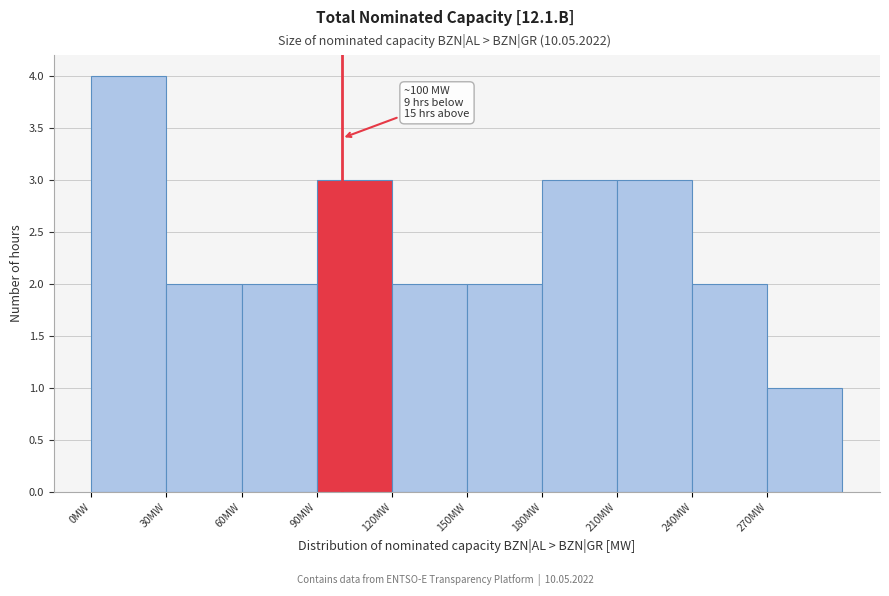

Over which range of the x-axis is the bar tallest?

0 to 30